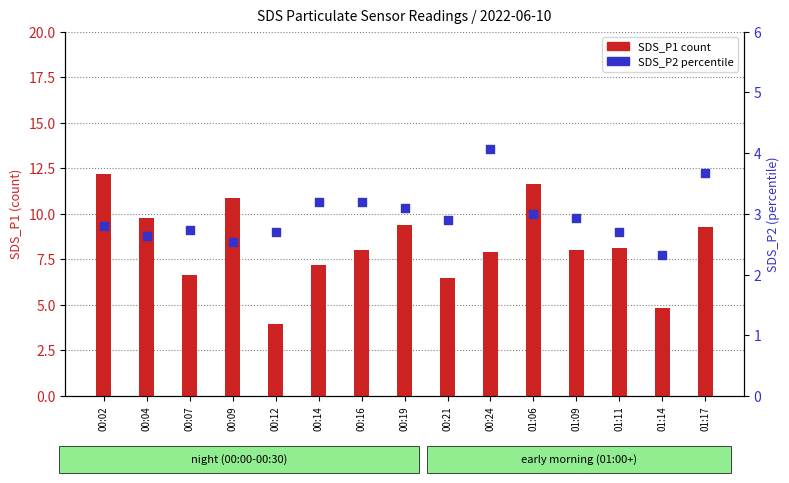

Which series contains the lowest Y value?

SDS_P2 (percentile)